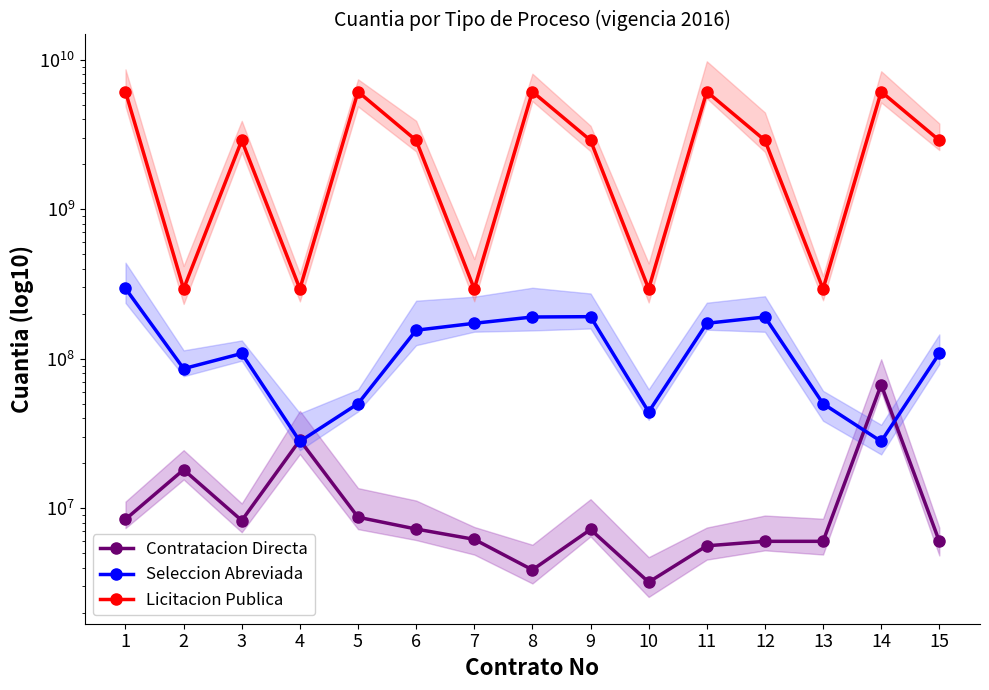

What is the minimum value for Licitacion Publica?

293142720